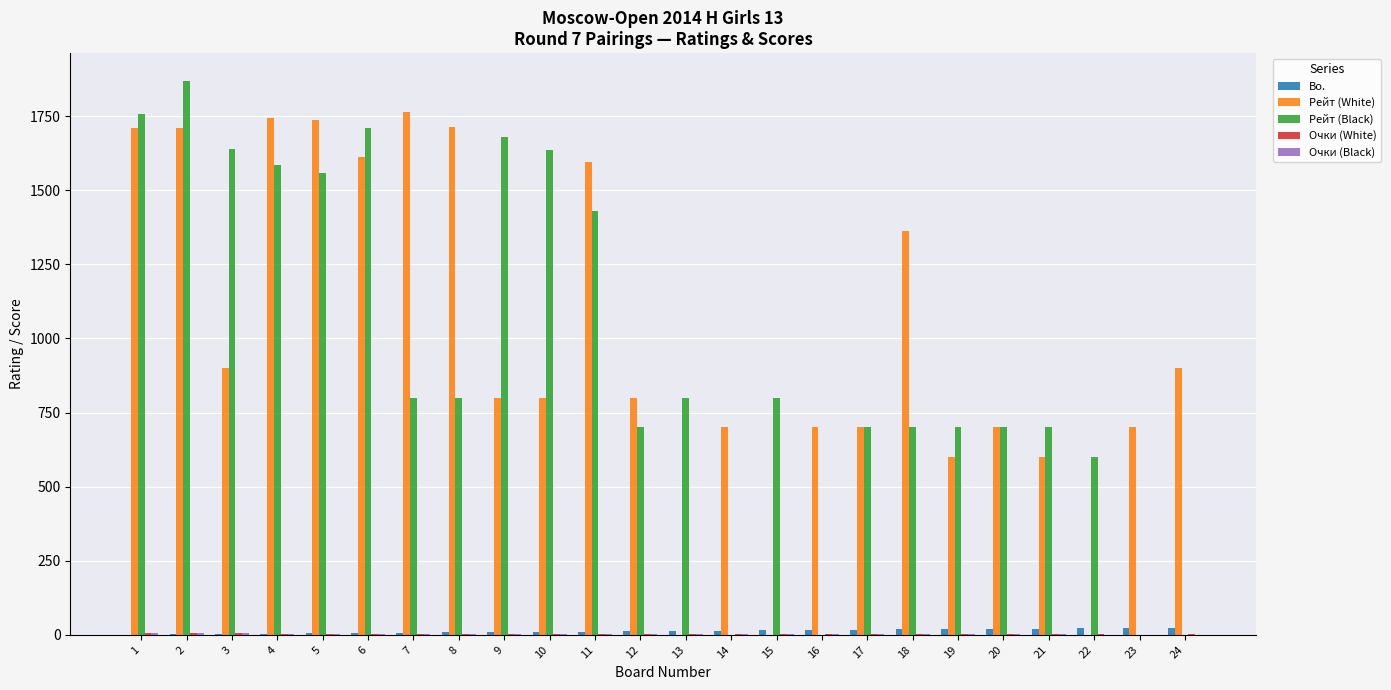

What is the difference between the Рейт (Black) values at 22 and 16?

600.0